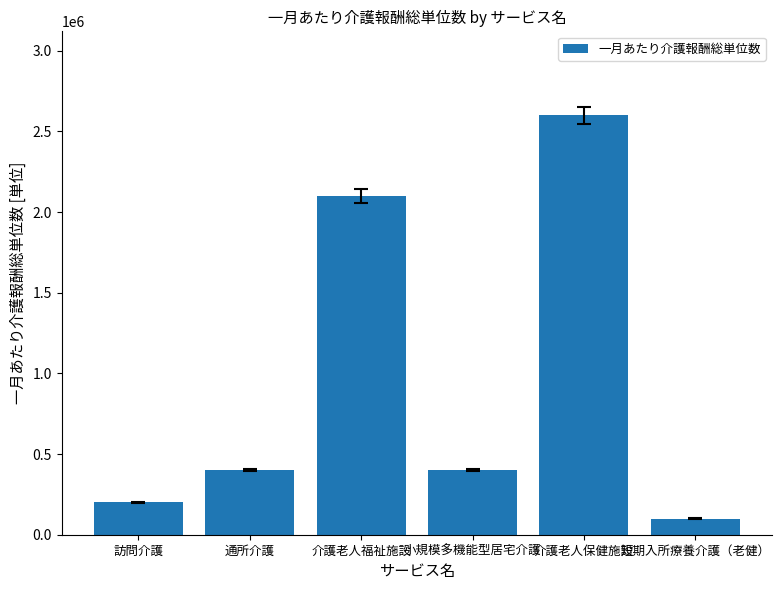

How many bars are there in total?

6